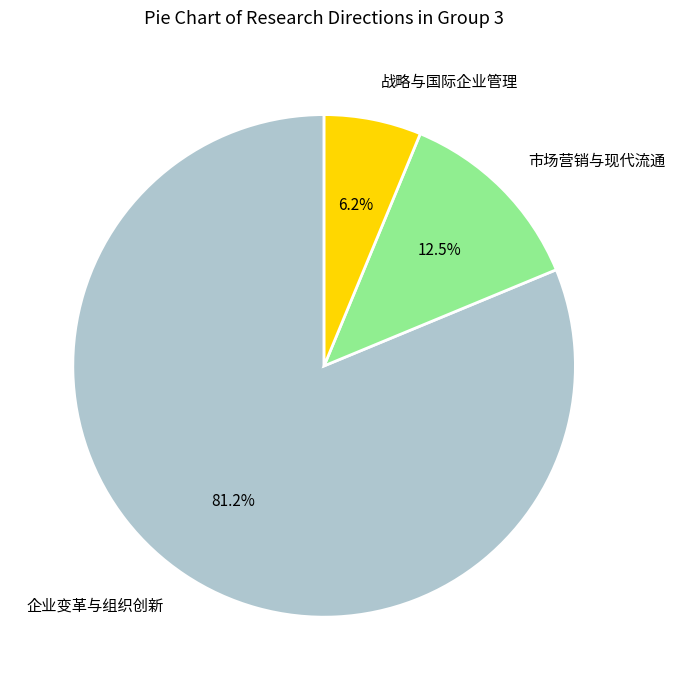

Which category accounts for the majority?

企业变革与组织创新